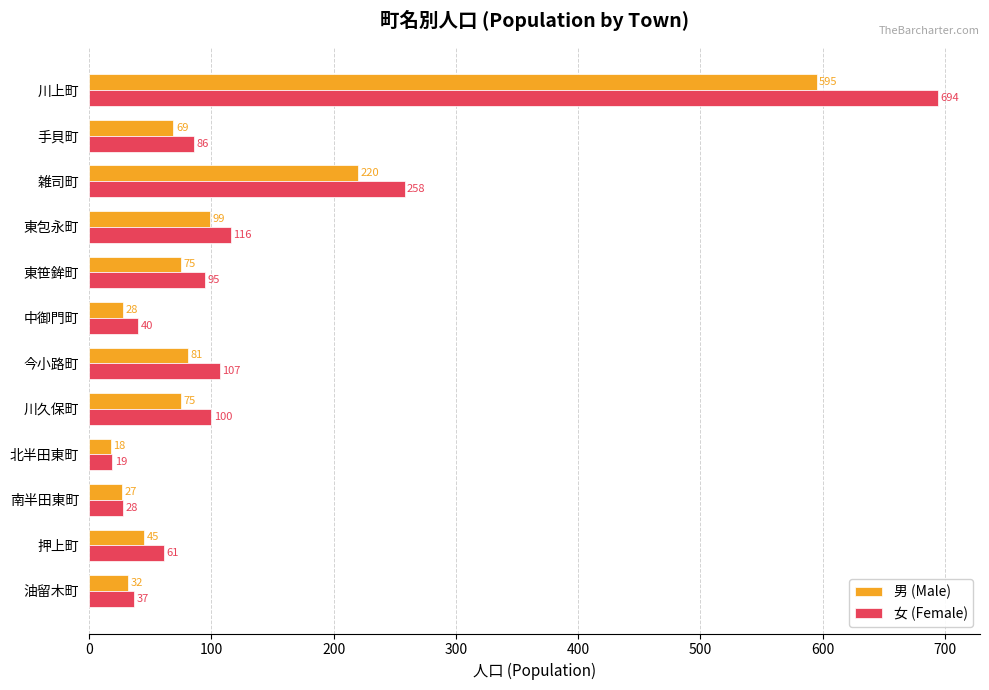

What is the approximate value of 女 (Female) at 東包永町, to the nearest 10?

120